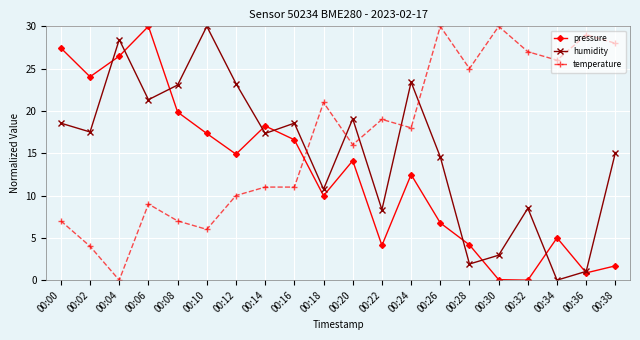

Is it true that pressure equals 12.0 at 00:04?

False